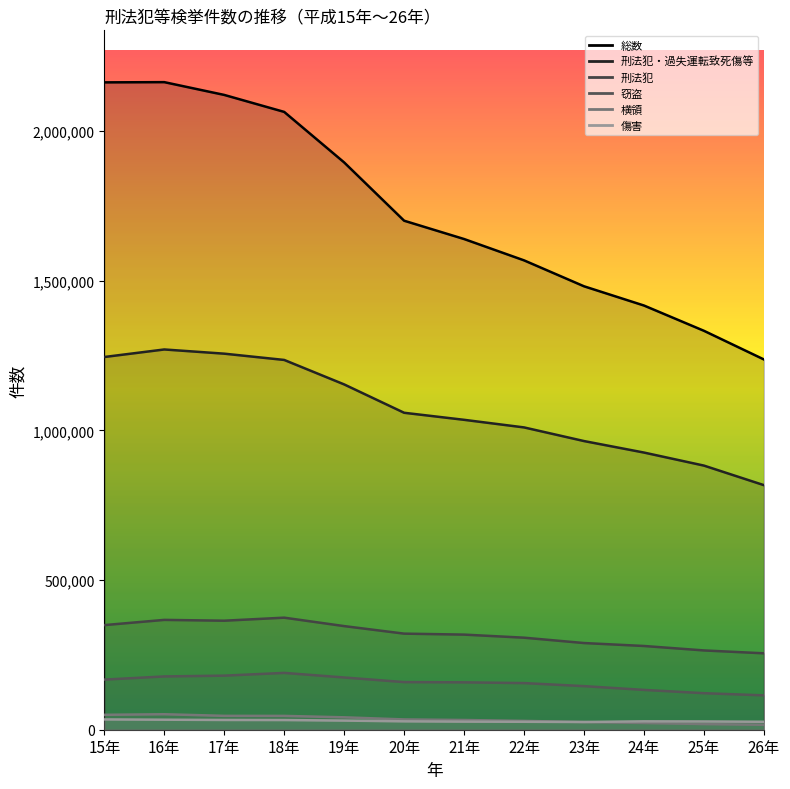

True or false: 総数 and 刑法犯 cross at least once.

False